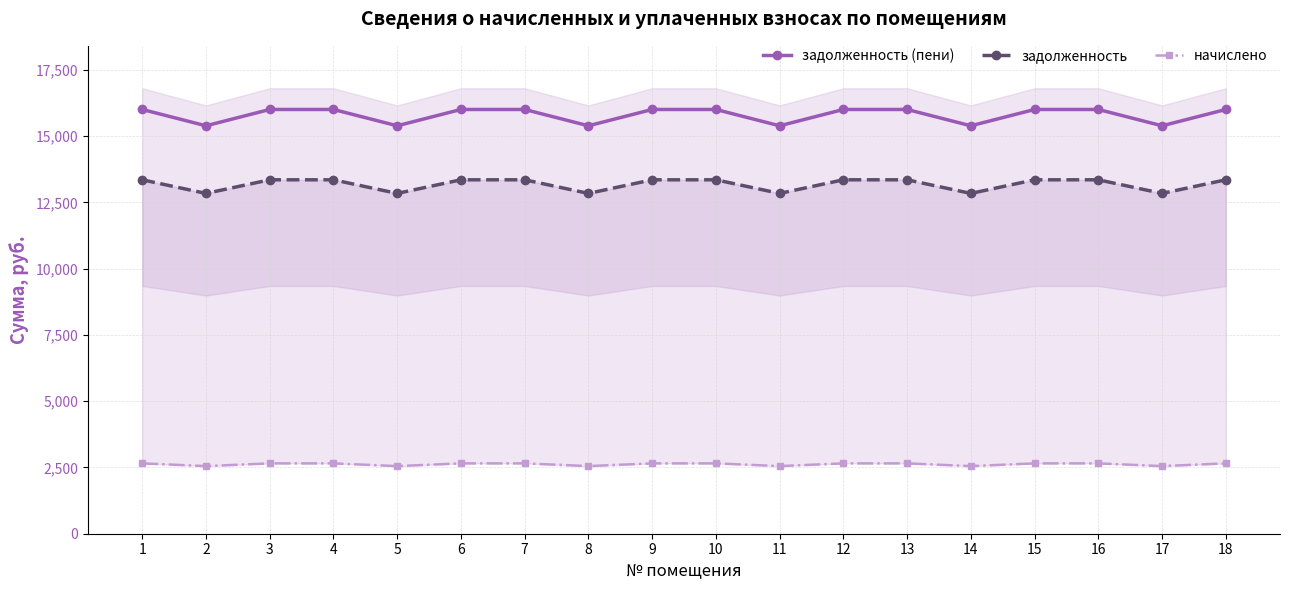

Is the value of задолженность at 3 greater than the value of задолженность (пени) at 15?

No